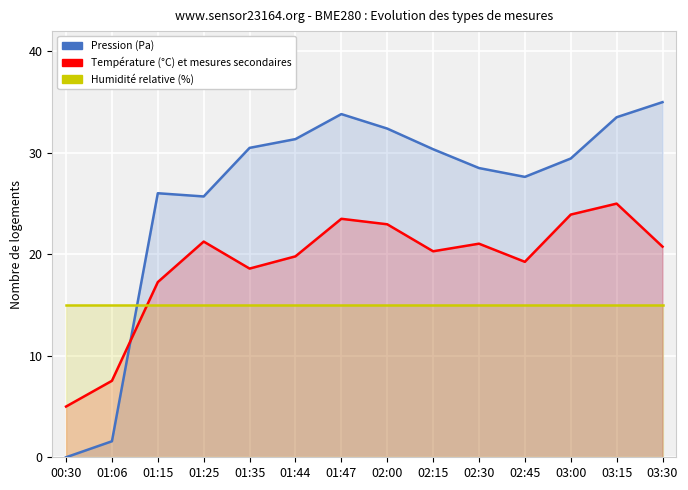

Is it true that pressure equals 53.7 at 03:30?

False